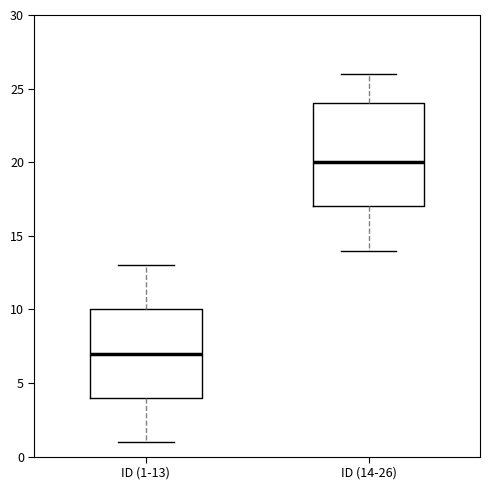

Where does the upper whisker of the box for ID (1-13) end on the y-axis? The values are not printed on the chart, so give them approximately, as read against the axis.

13